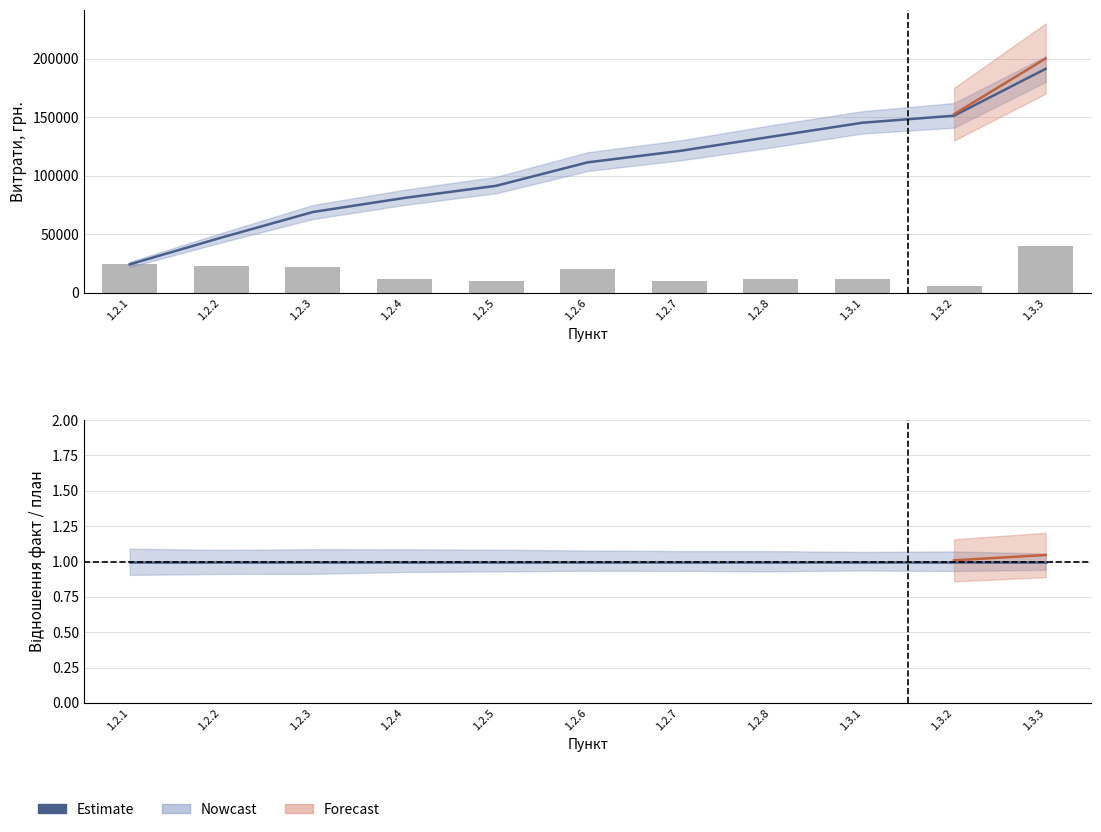

Which series changed the most between 1.2.6 and 1.2.7?

Витрати фактичні